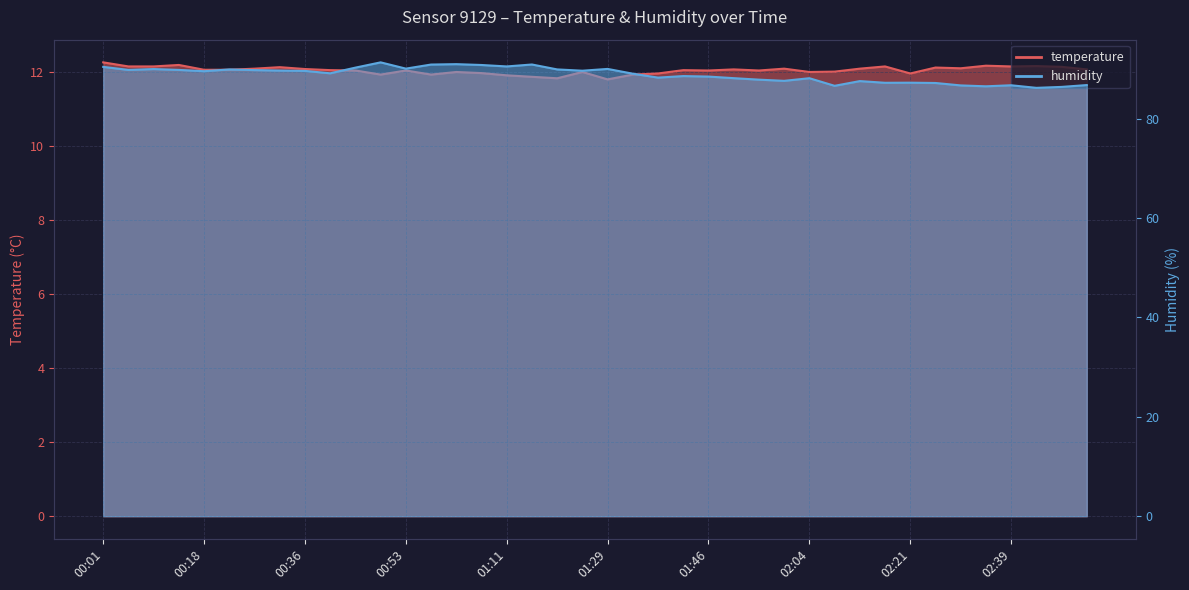

At how many categories does at least one series exceed 65?

40